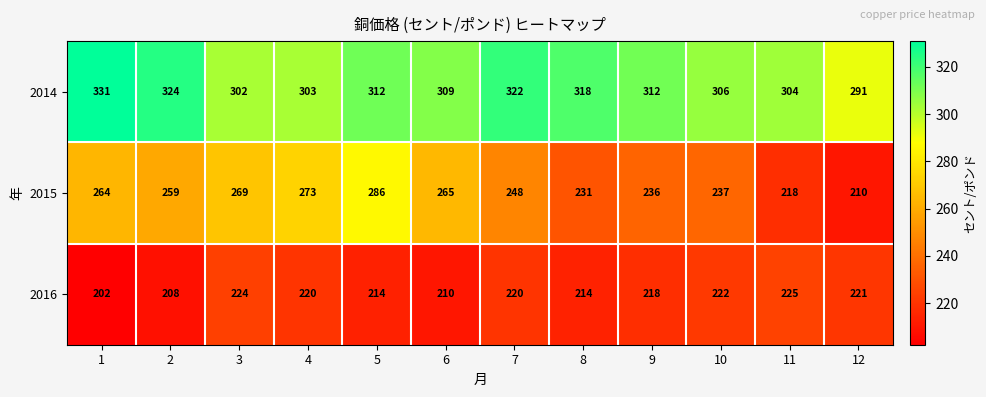

Which category has the highest value in the 2016 series?

11